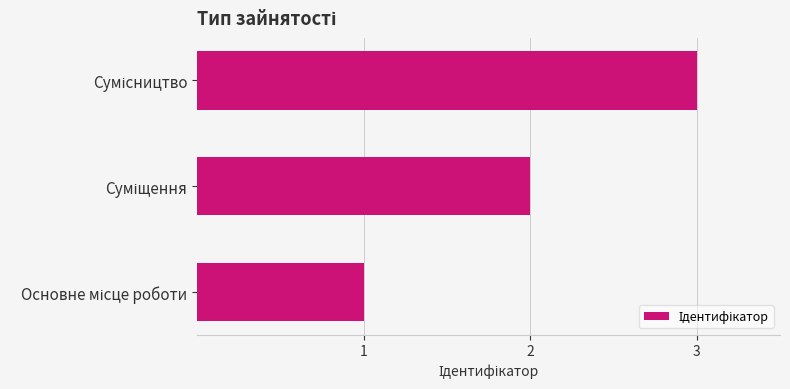

What is the sum of all values?

6